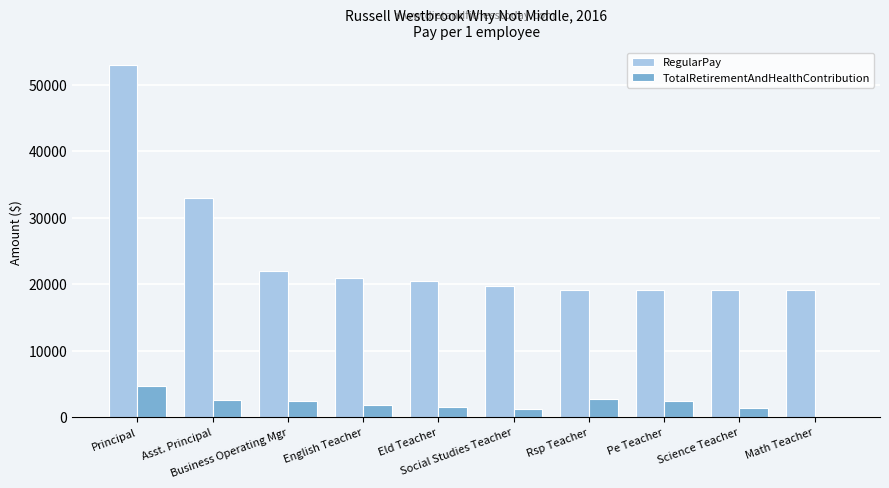

Which series has the largest total across all categories?

RegularPay